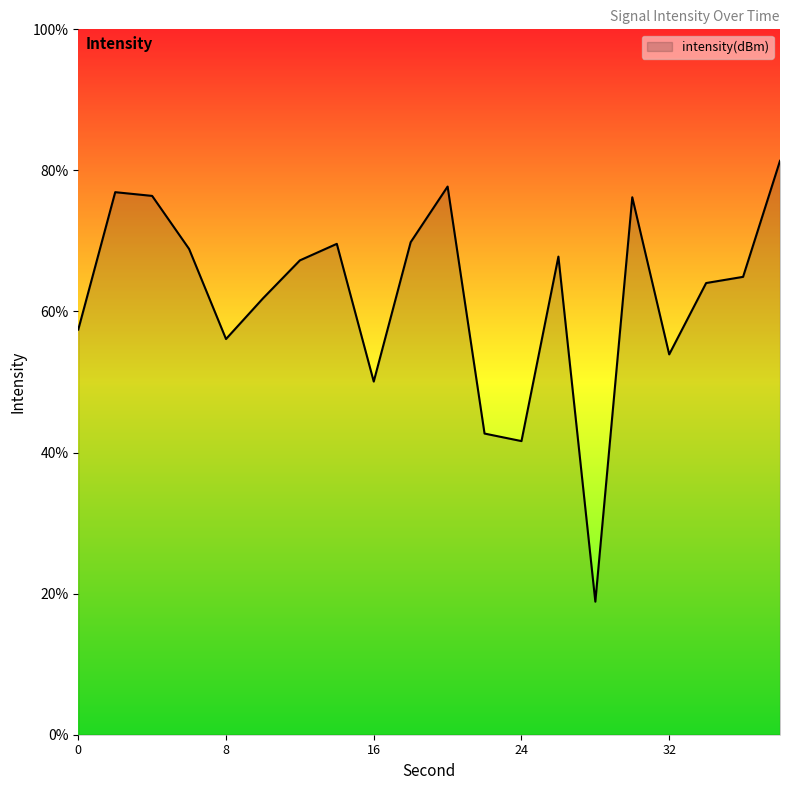

Rank the categories by value from lowest to highest.

28, 24, 22, 16, 32, 8, 0, 10, 34, 36, 12, 26, 6, 14, 18, 30, 4, 2, 20, 38